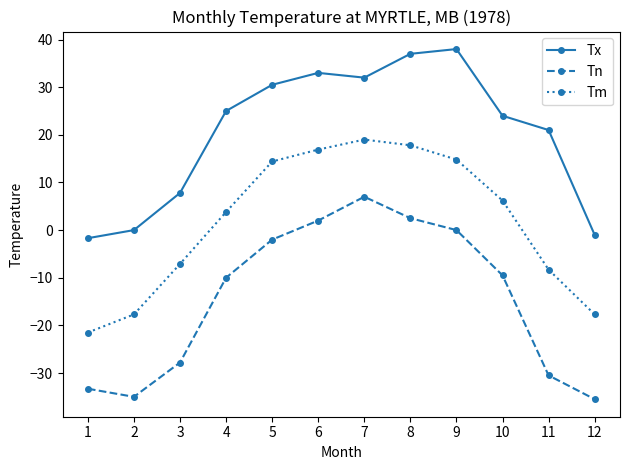

Which label corresponds to the largest value in the chart?

9